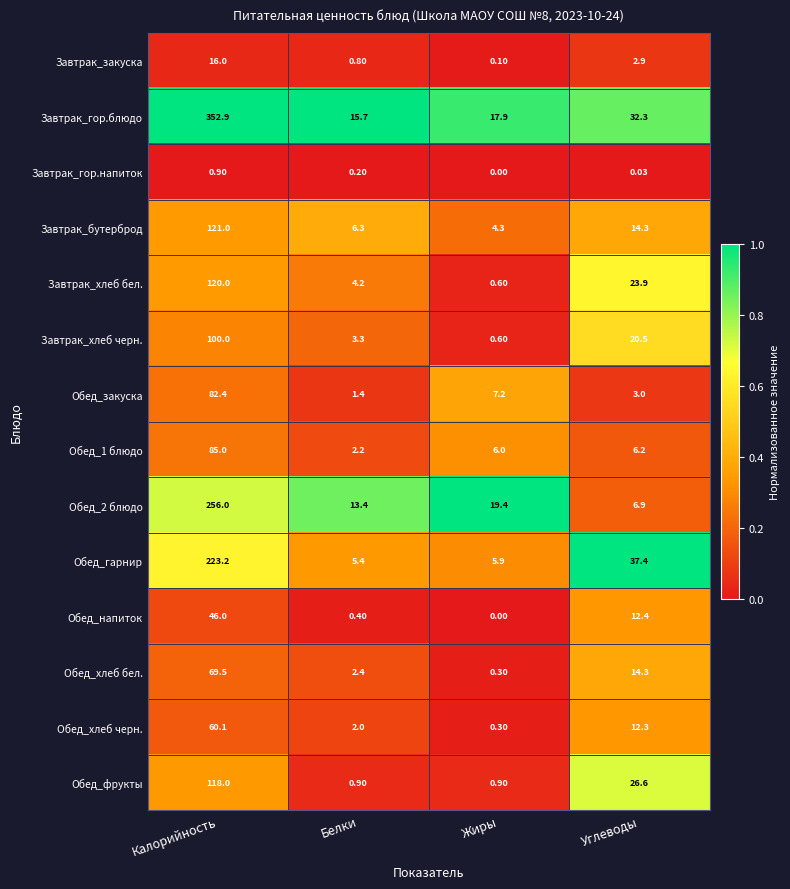

Which category has the highest value in the Обед_фрукты series?

Калорийность